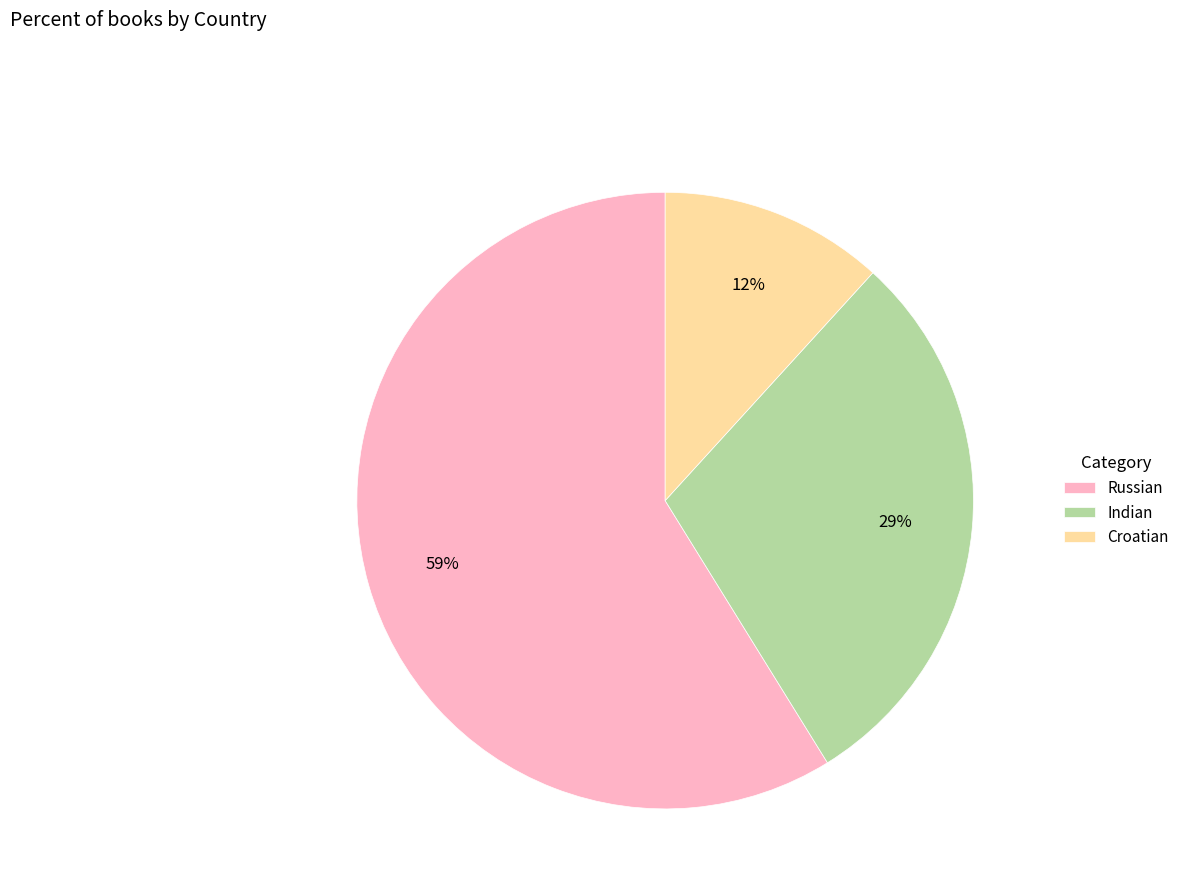

Count the number of slices in the pie.

3